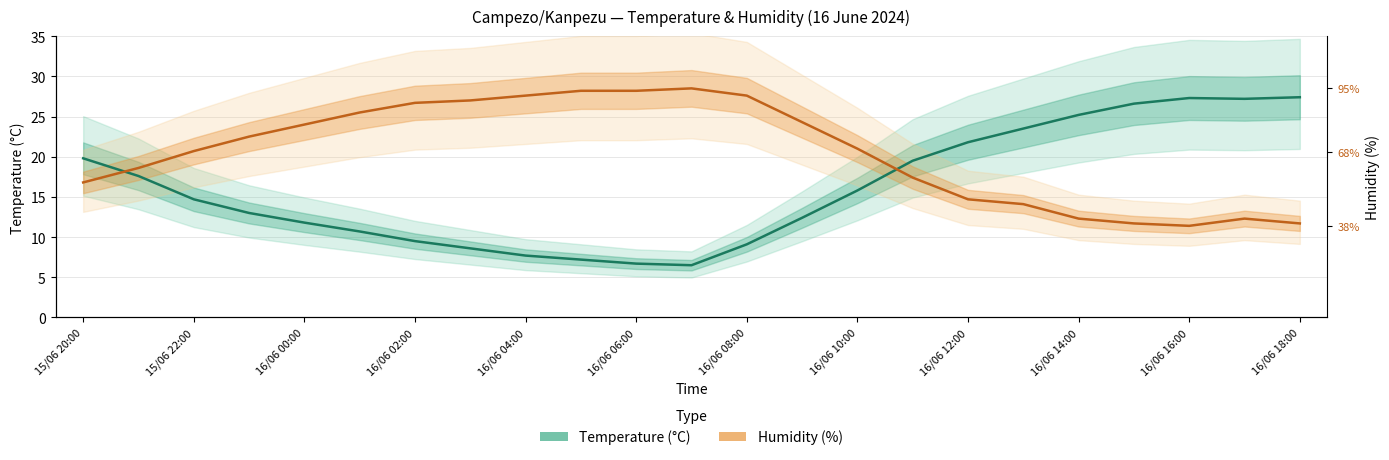

Rank the series at 16/06 10:00 from highest to lowest value.

Humidity (%, scaled), Temperature (°C)